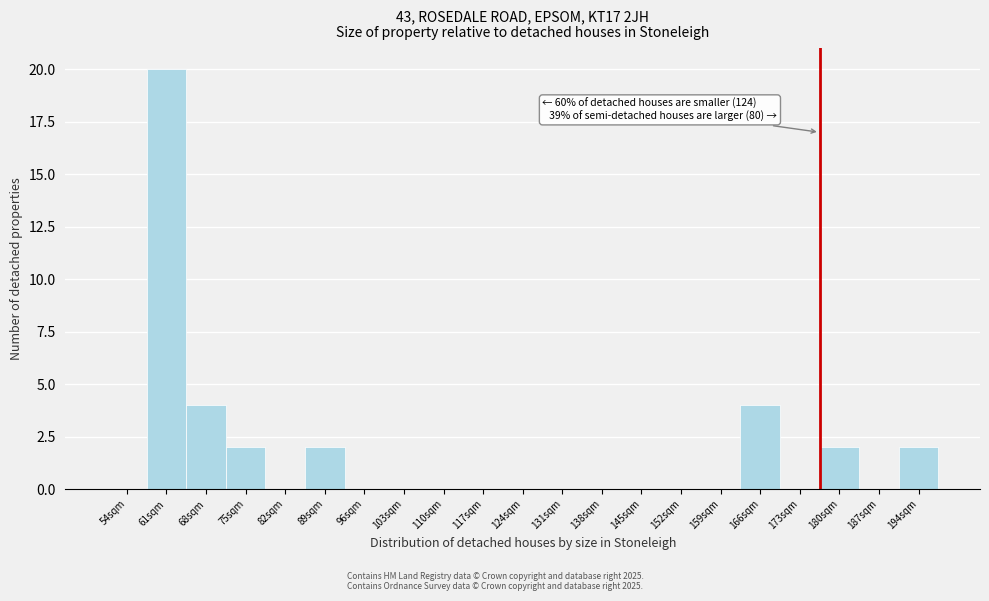

Reading right to left, list all the values displayed in this chart.

194sqm=2	187sqm=0	180sqm=2	173sqm=0	166sqm=4	159sqm=0	152sqm=0	145sqm=0	138sqm=0	131sqm=0	124sqm=0	117sqm=0	110sqm=0	103sqm=0	96sqm=0	89sqm=2	82sqm=0	75sqm=2	68sqm=4	61sqm=20	54sqm=0